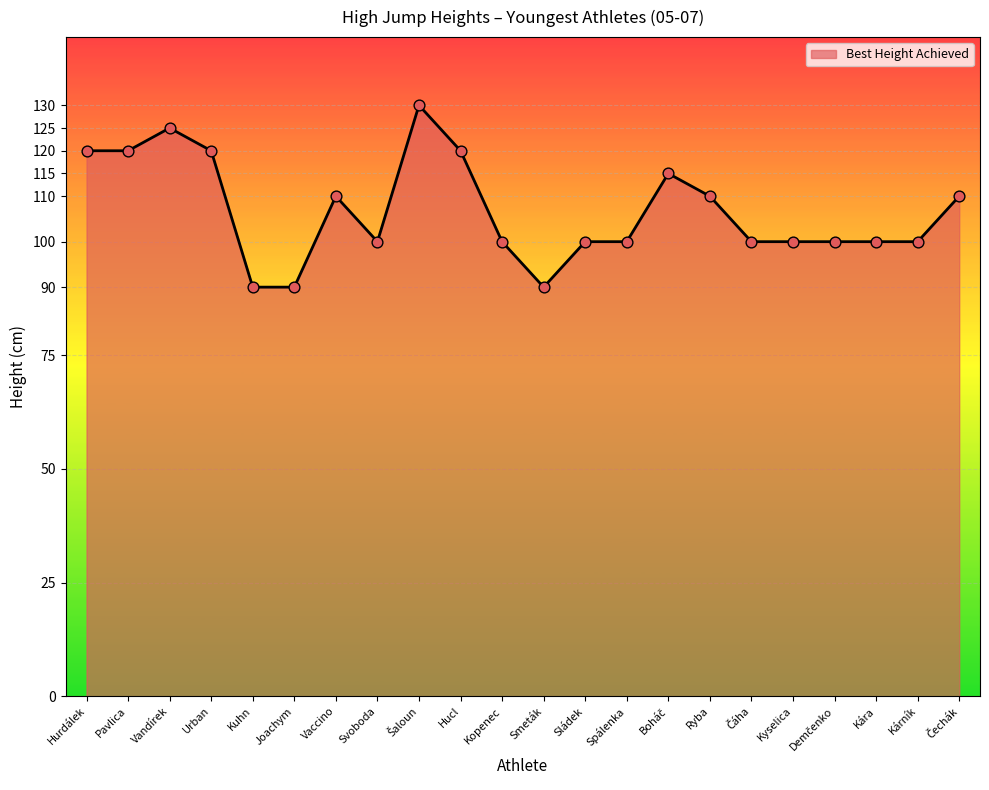

Between Vandírek and Kára, which is larger?

Vandírek